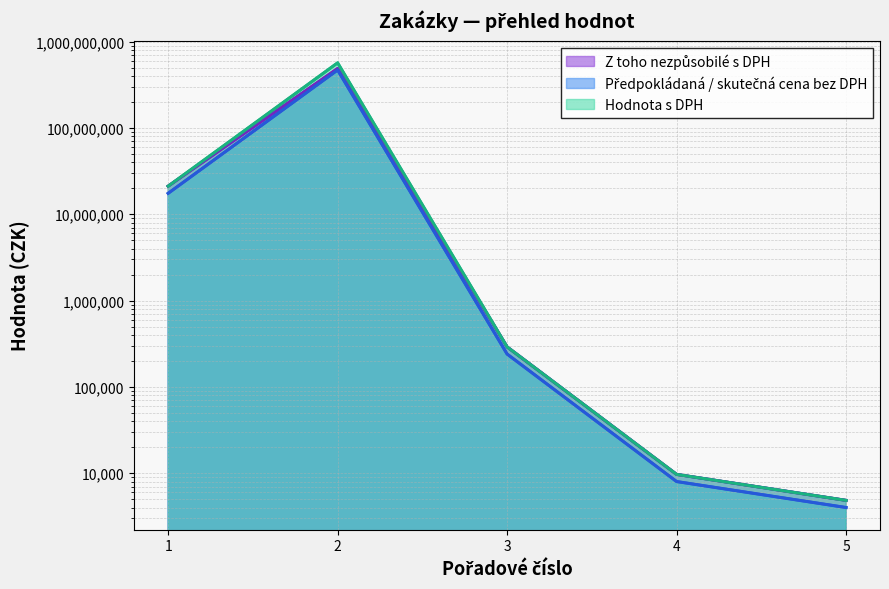

What is the total value across all series at 5?

13680.0